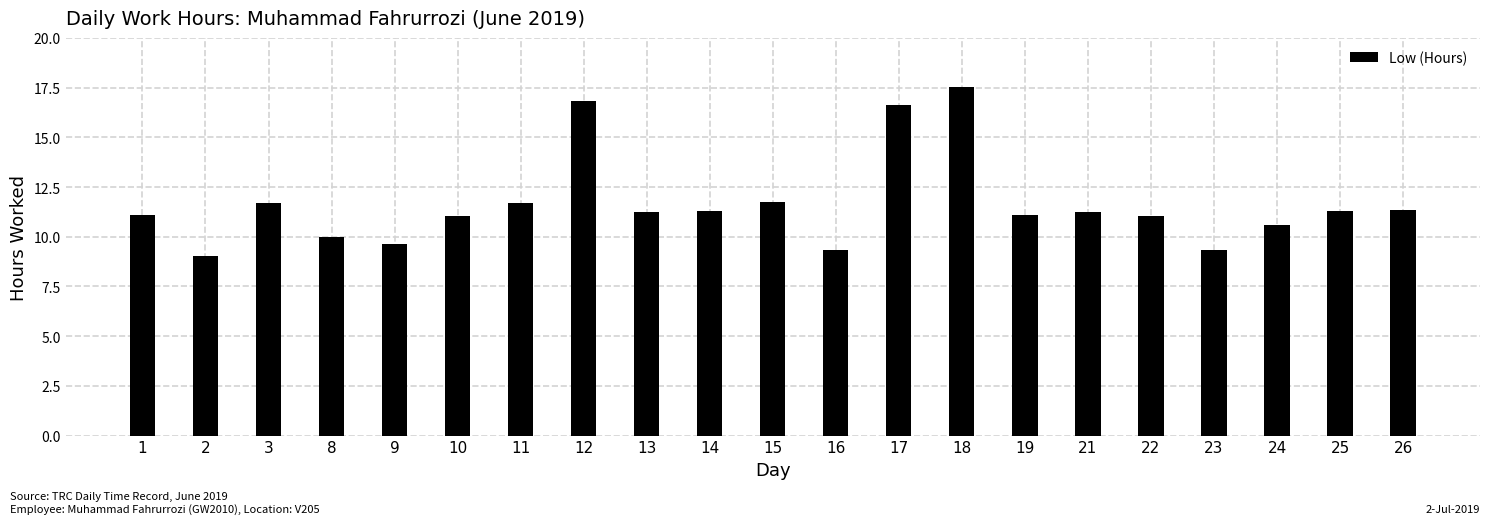

The chart shows a value of 11.3 at 14. True or false?

True